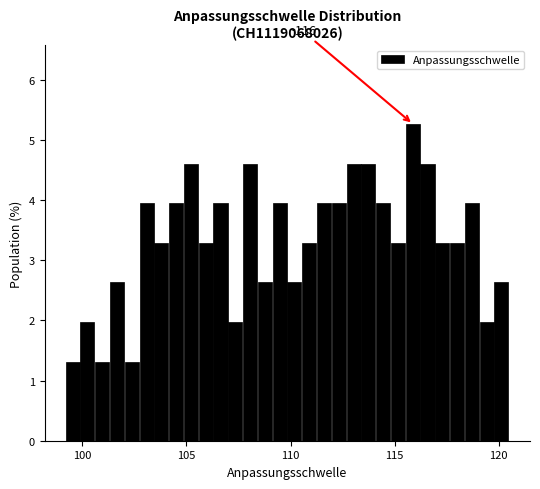

Around what value on the x-axis is the tallest bar? Give the approximate position of its centre, as read against the axis.

116.0